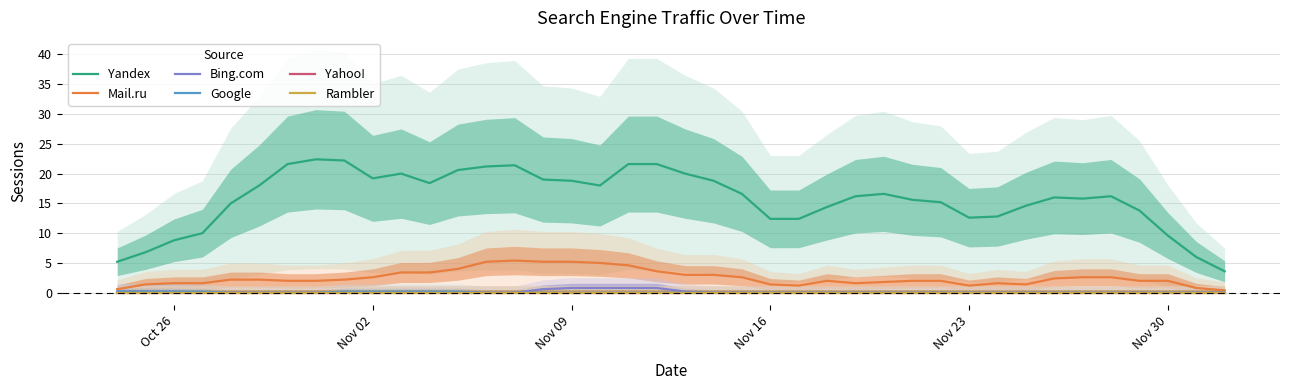

True or false: Google and Yandex intersect in this chart.

False